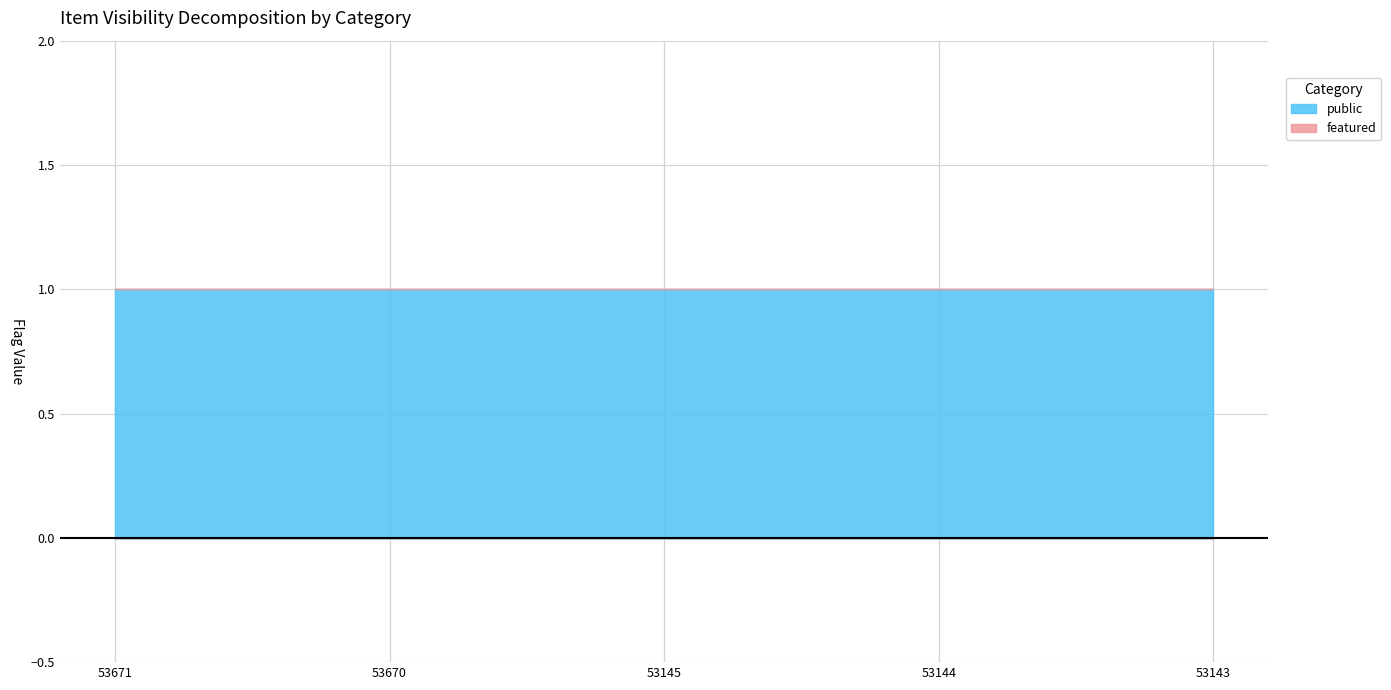

Reading left to right, transcribe all the data shown in this chart.

public: 53671=1	53670=1	53145=1	53144=1	53143=1
featured: 53671=0	53670=0	53145=0	53144=0	53143=0